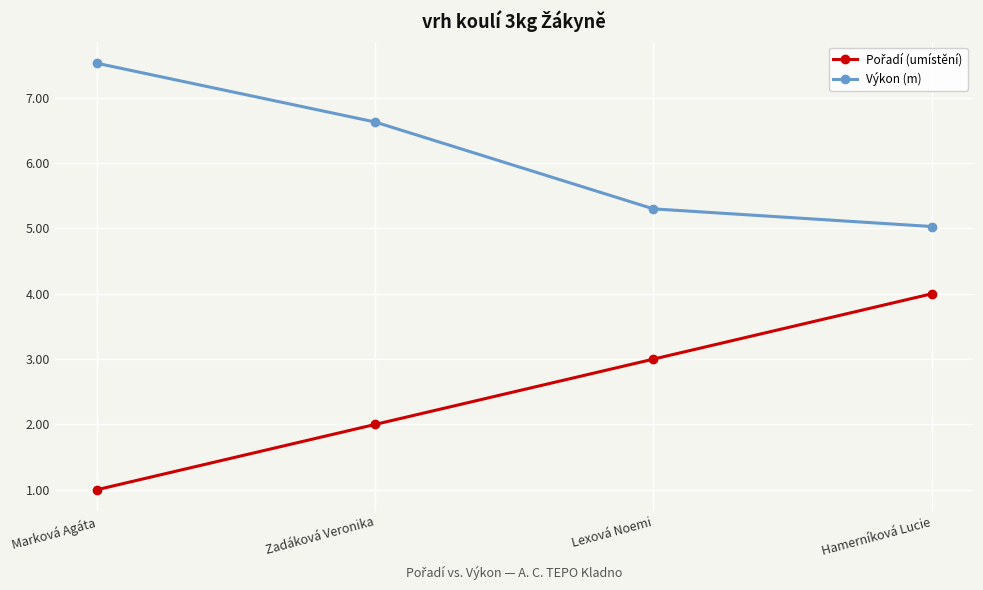

True or false: Výkon (m) has more than 1 interior local peaks.

False